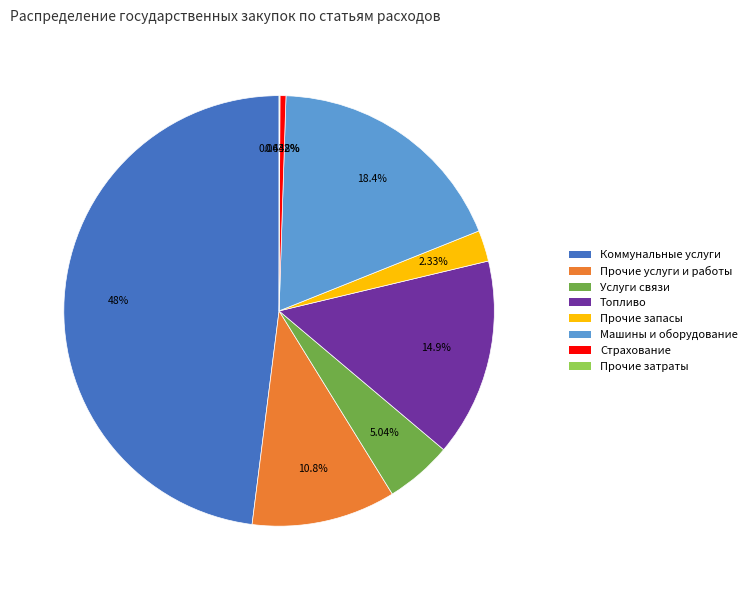

Is there any slice that represents more than half of the pie?

No